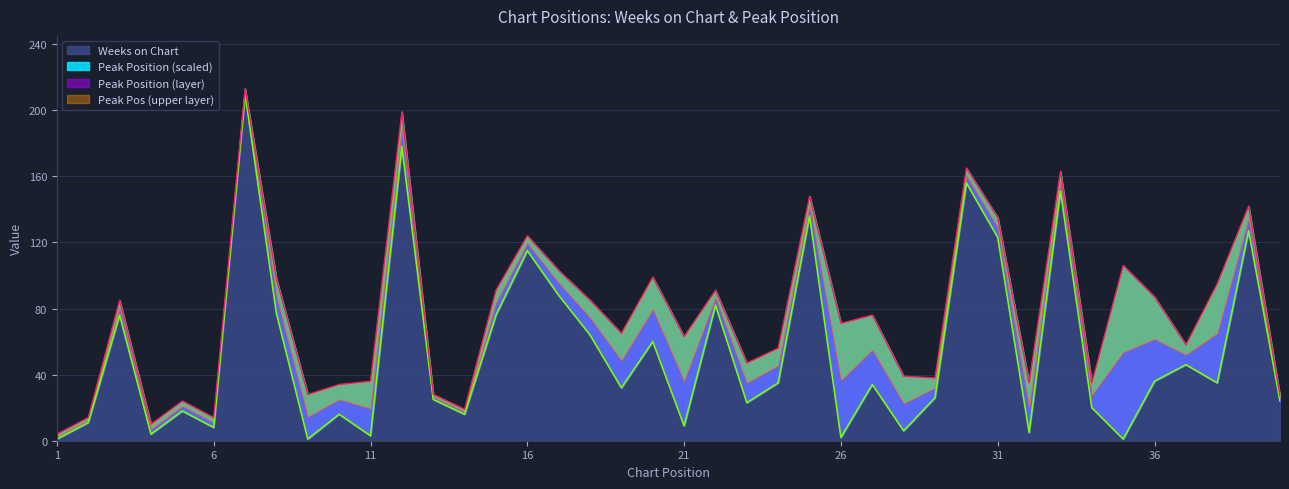

How many data points does each series have?

40